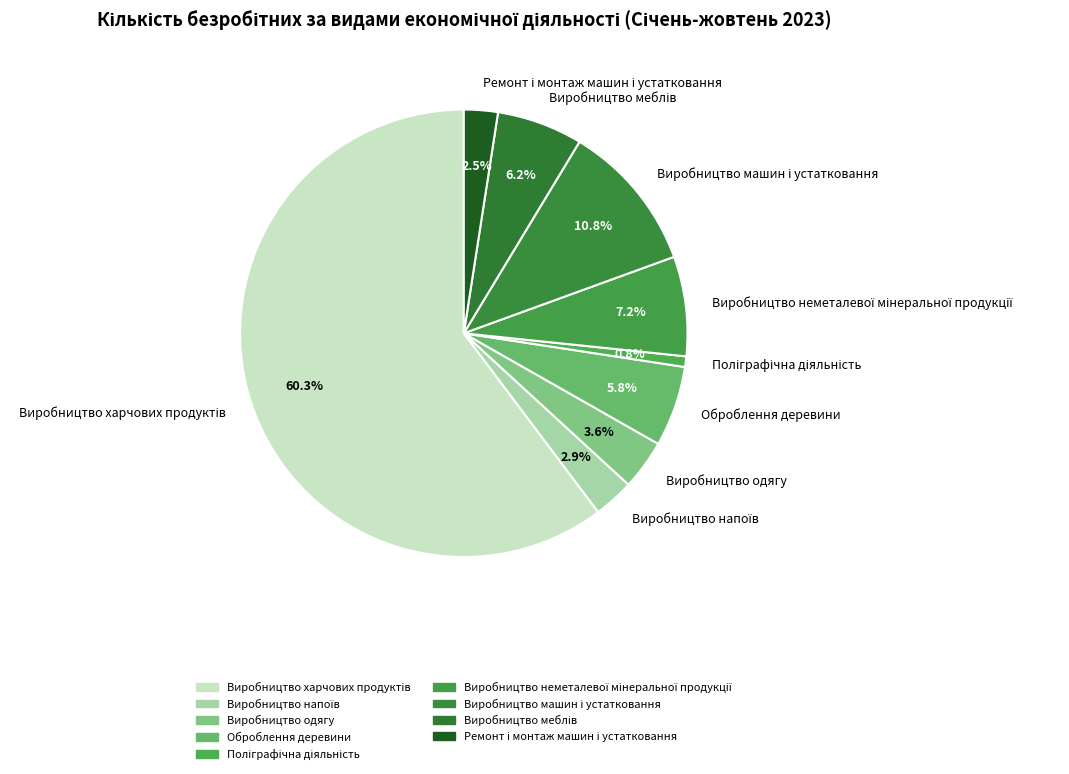

To the nearest percent, what is the average slice percentage?

11%